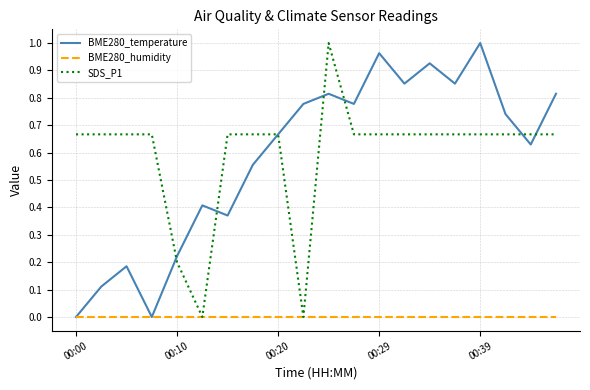

How many interior local peaks does the SDS_P1 series have?

1